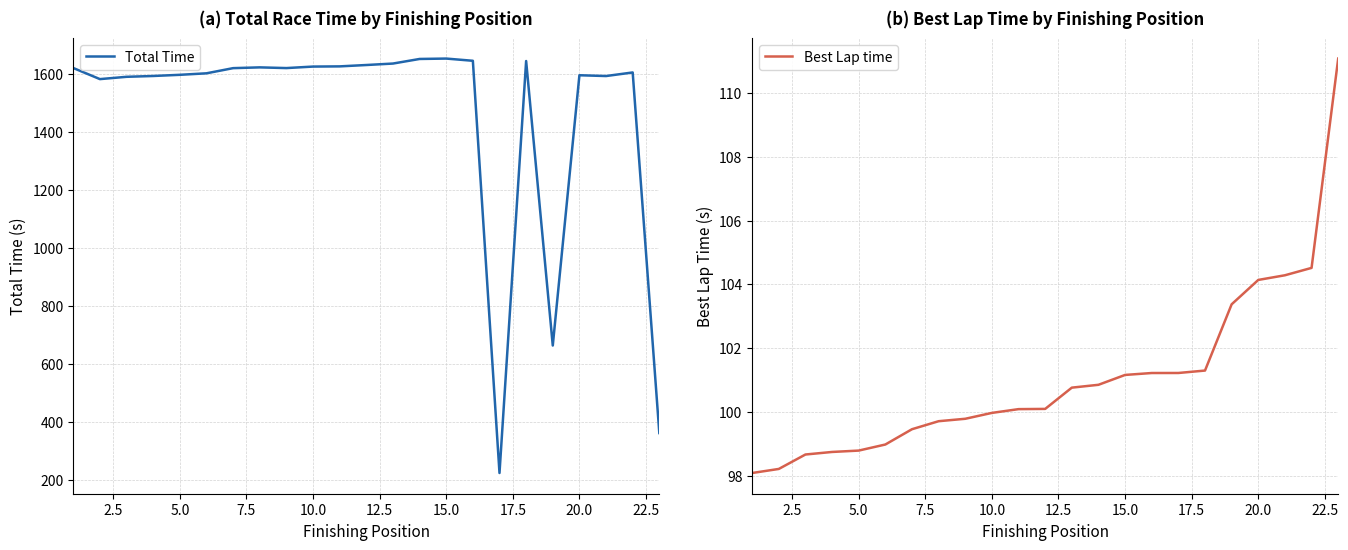

True or false: Best Lap time and Total Time intersect in this chart.

False